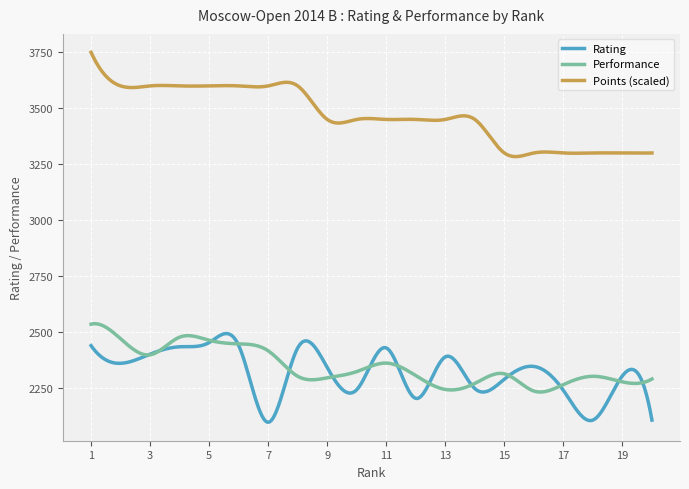

What is the average value of the Performance series?

2345.1